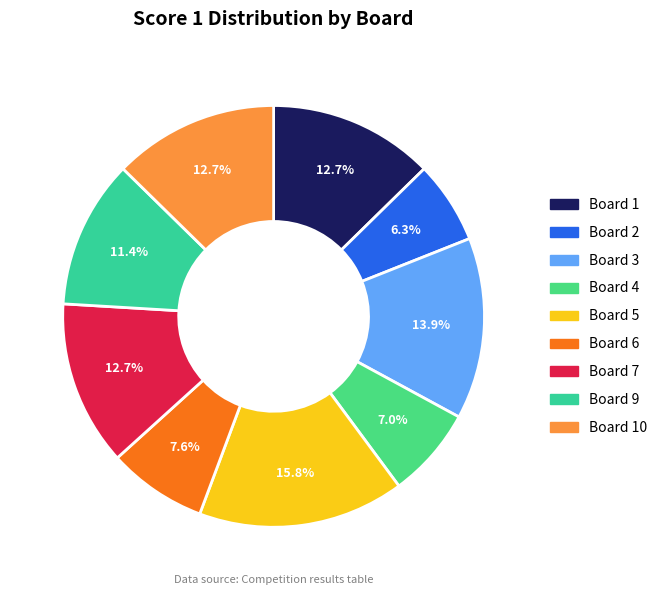

To the nearest percent, what is the average slice percentage?

11%